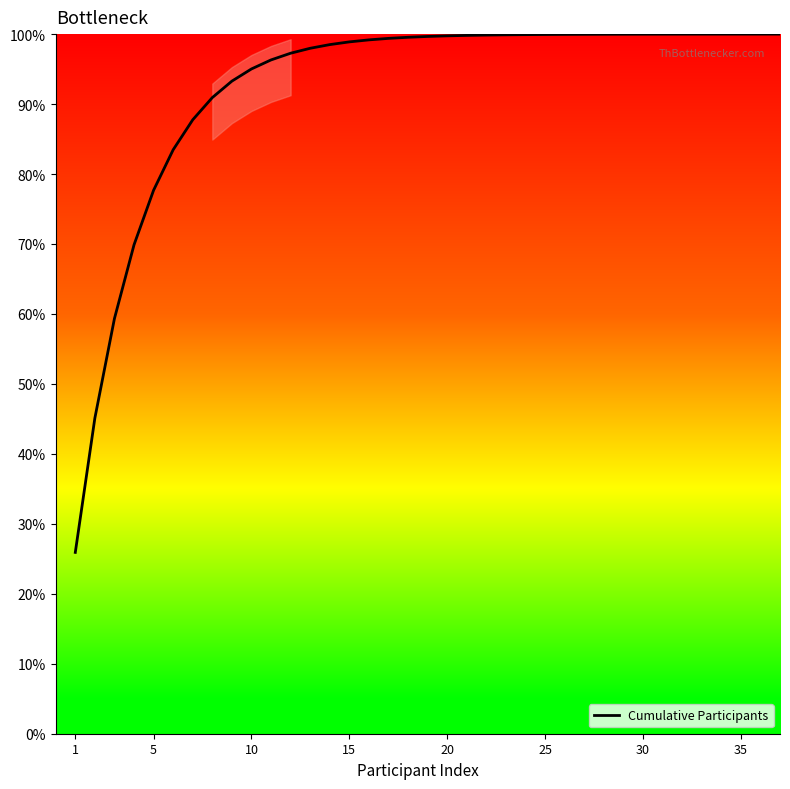

What is the smallest value displayed?

25.9